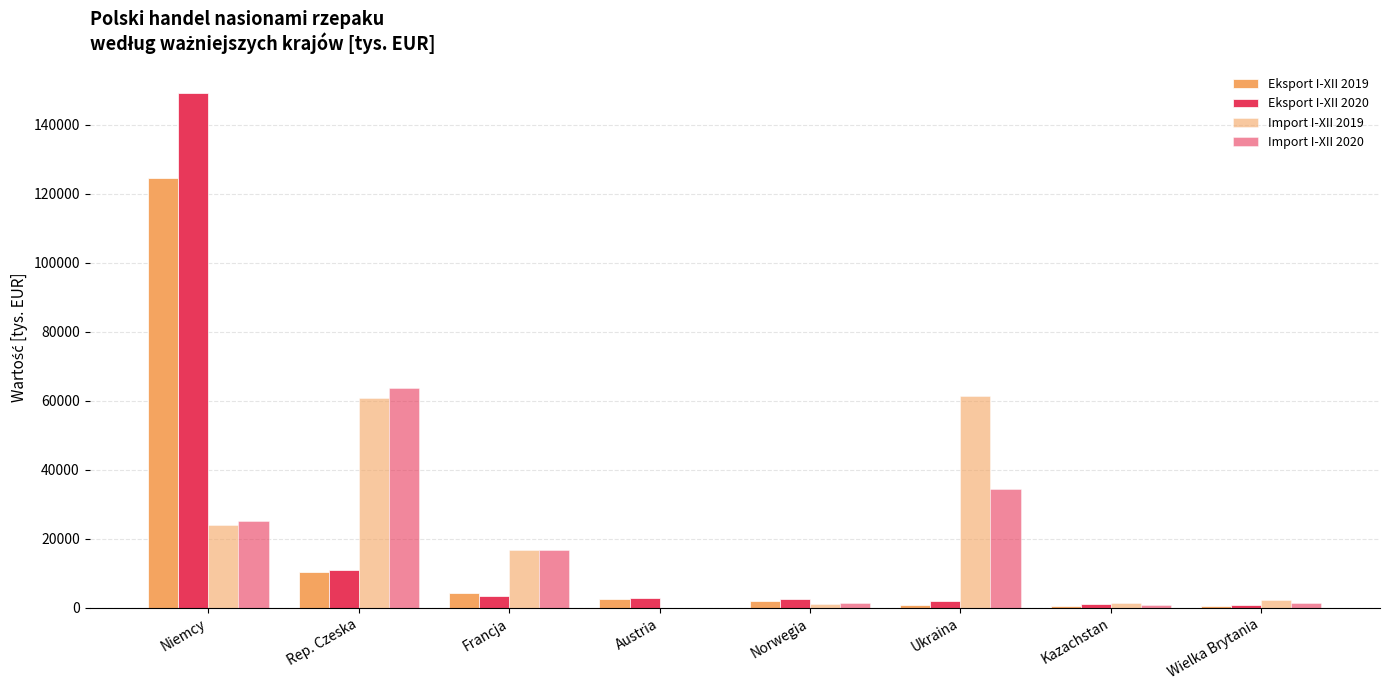

Does the chart contain stacked bars?

No